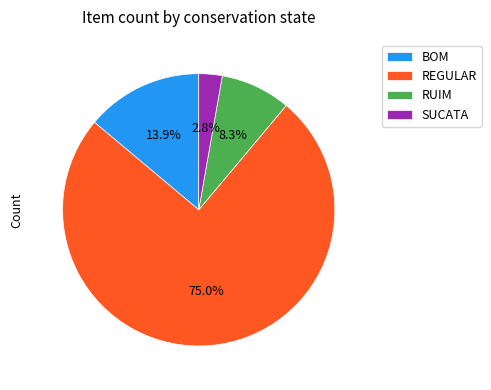

Which slice is the smallest?

SUCATA